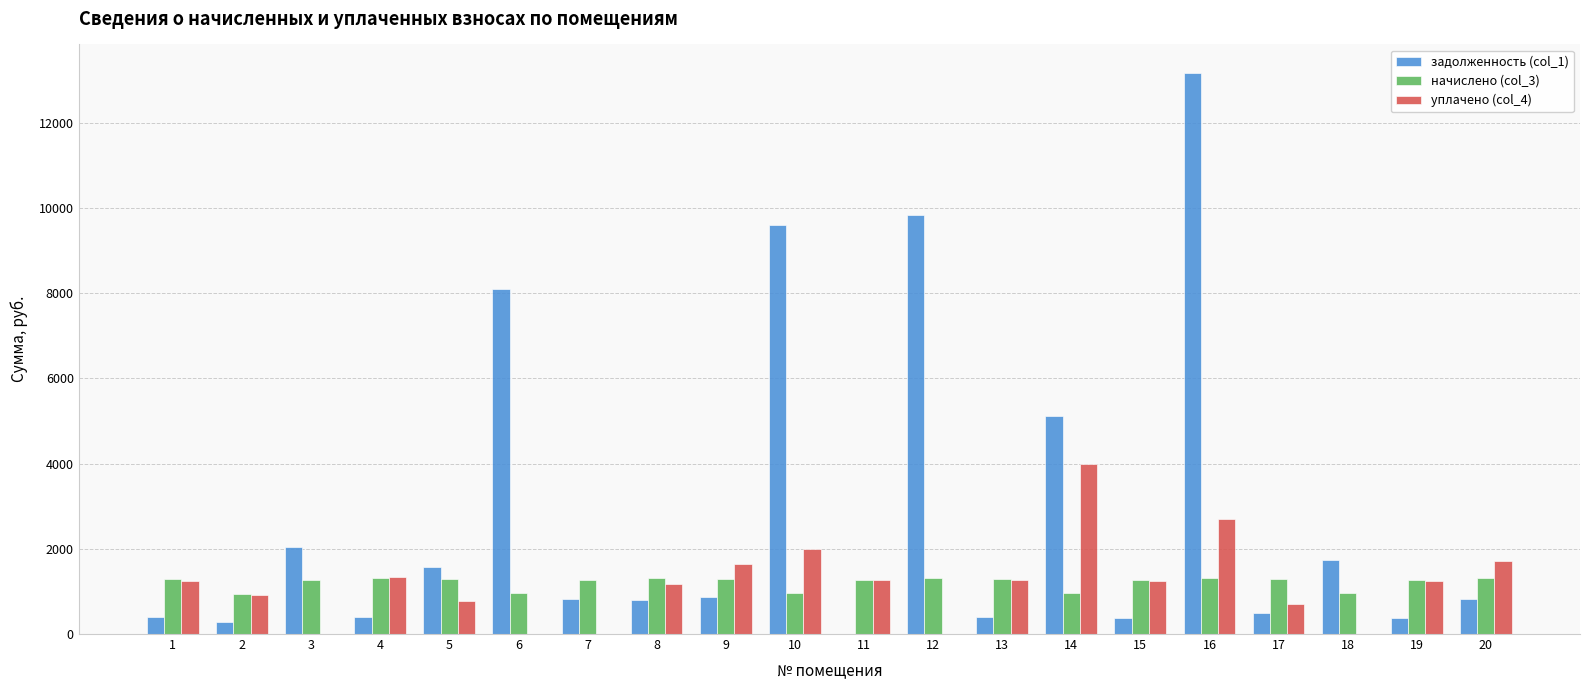

What is the sum of the задолженность (col_1) values at 17 and 1?

877.6